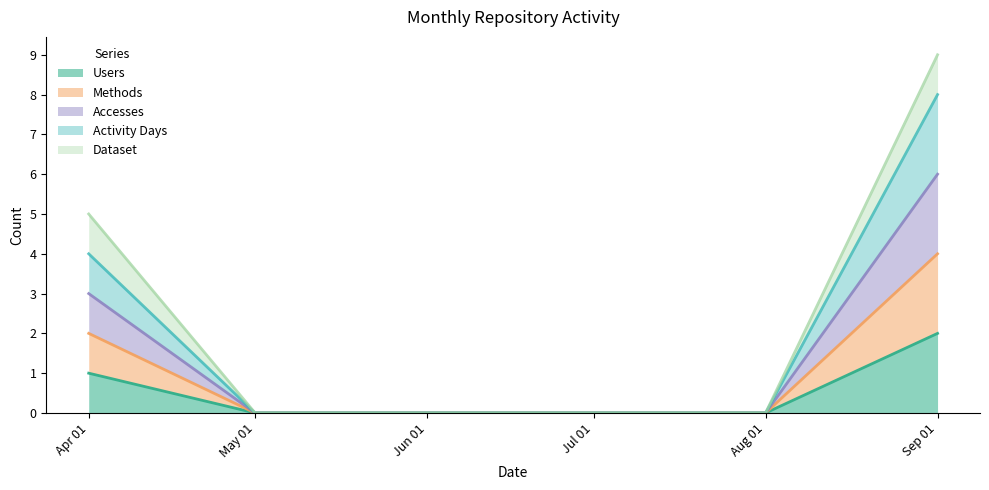

At which label does Activity Days reach its peak?

Sep 01